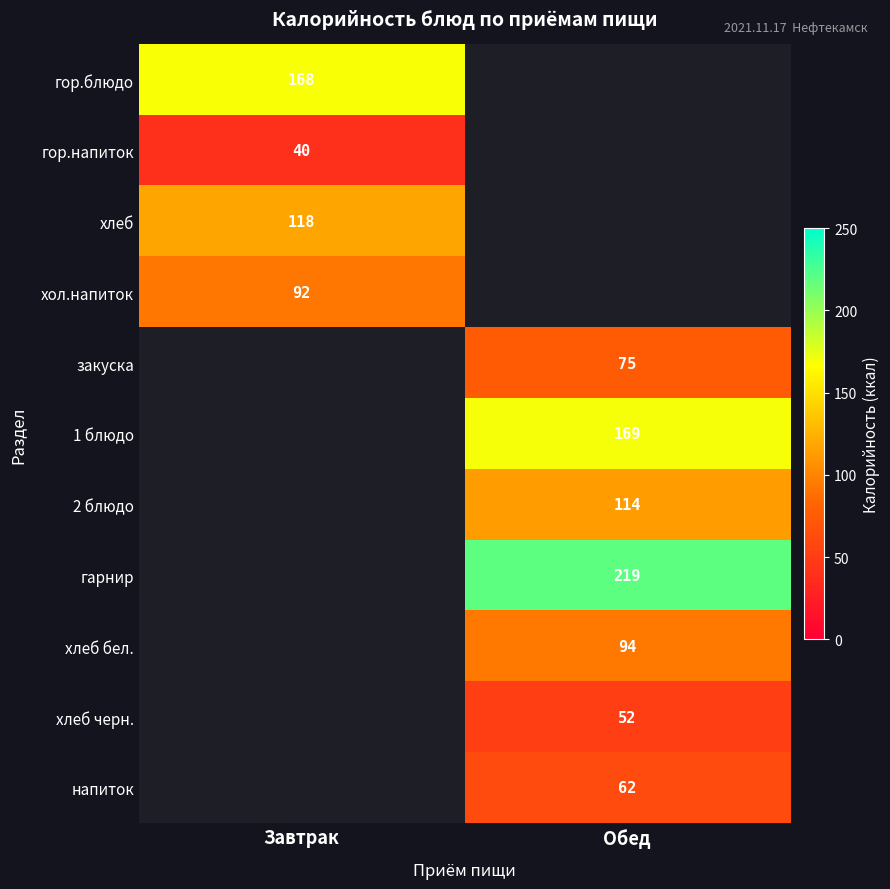

At how many categories does at least one series exceed 92?

2